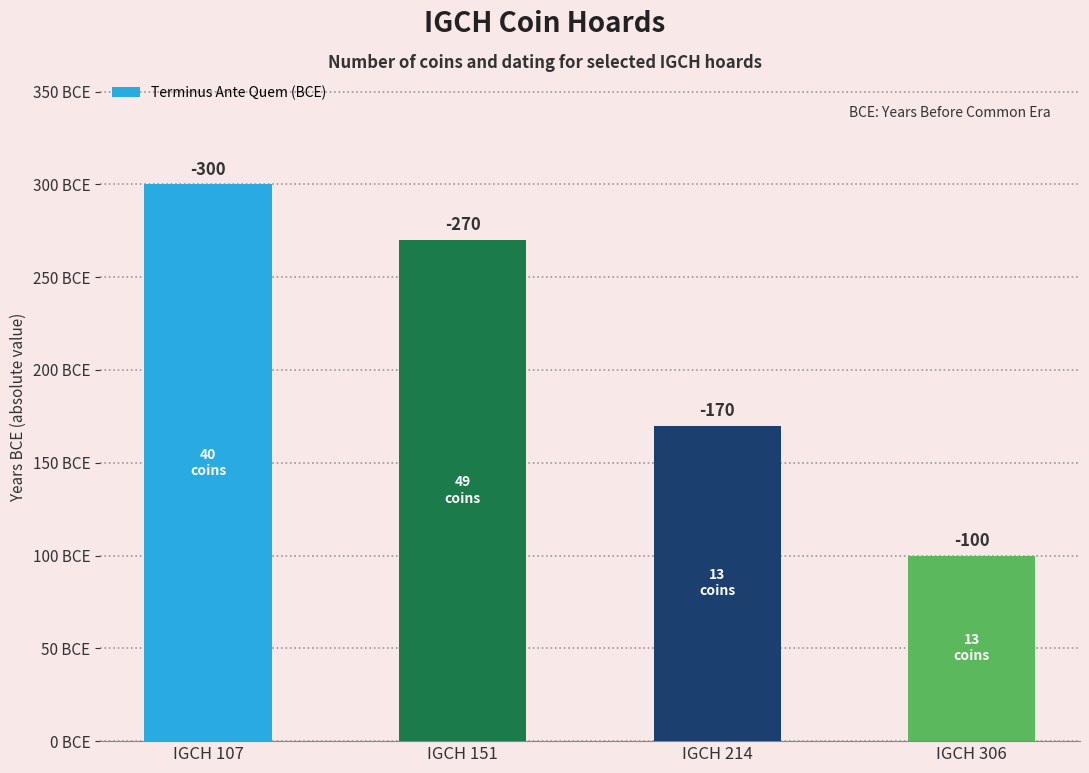

How many bars are there in total?

4